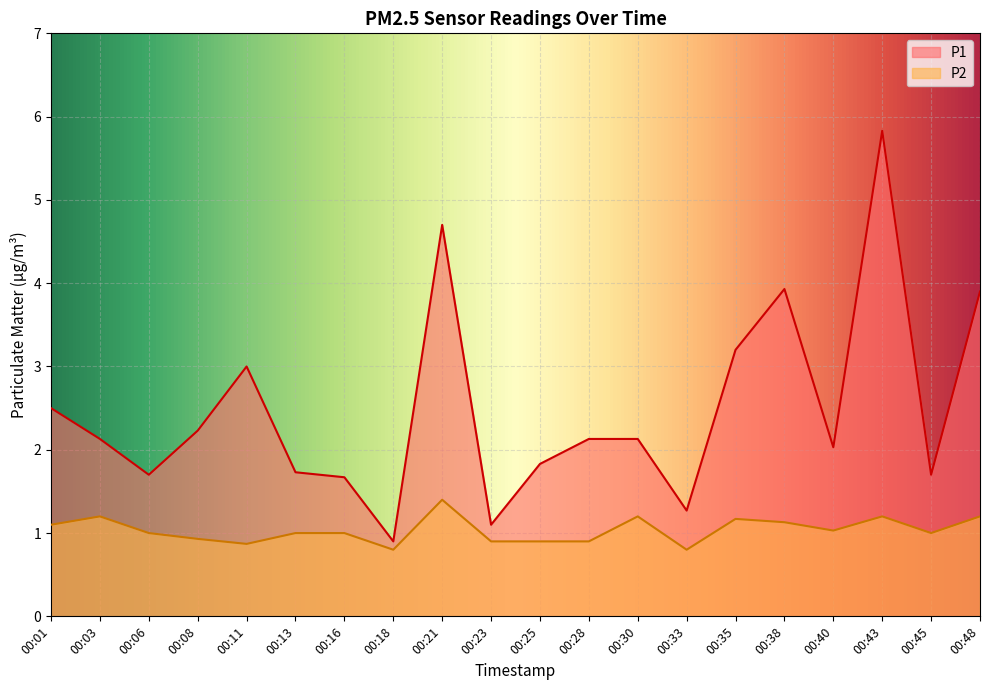

At how many categories does at least one series exceed 4?

2